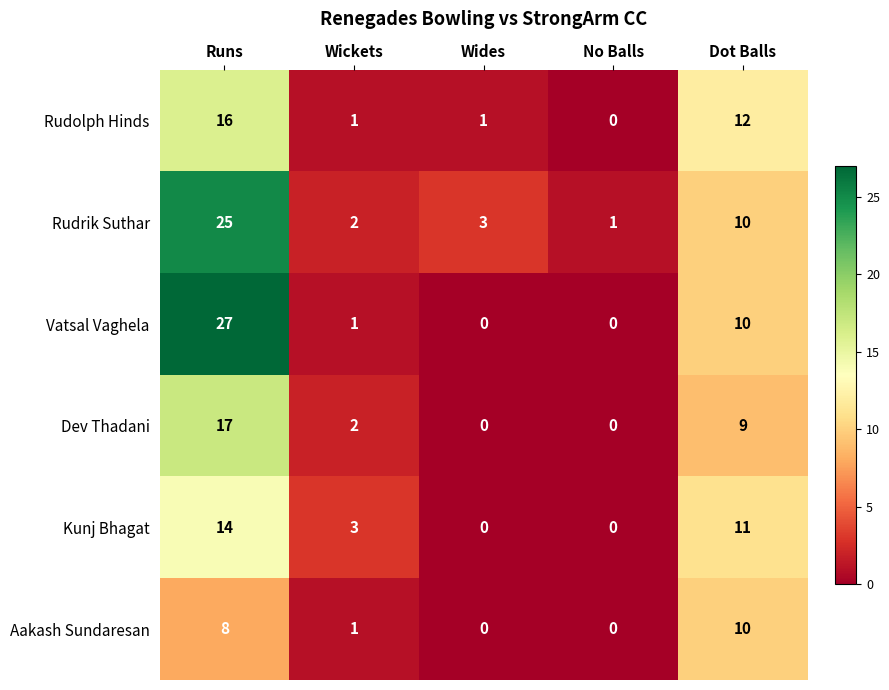

Which series has the largest total across all categories?

Rudrik Suthar